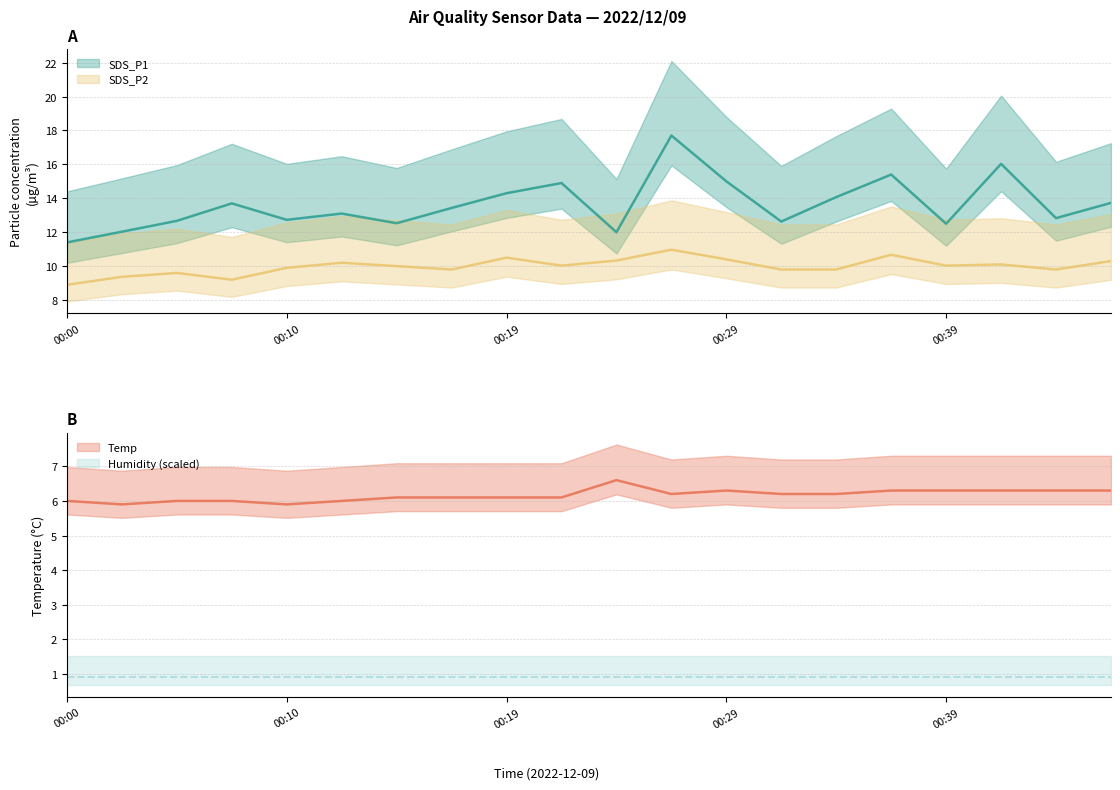

At which label is Temp closest to 6?

00:00